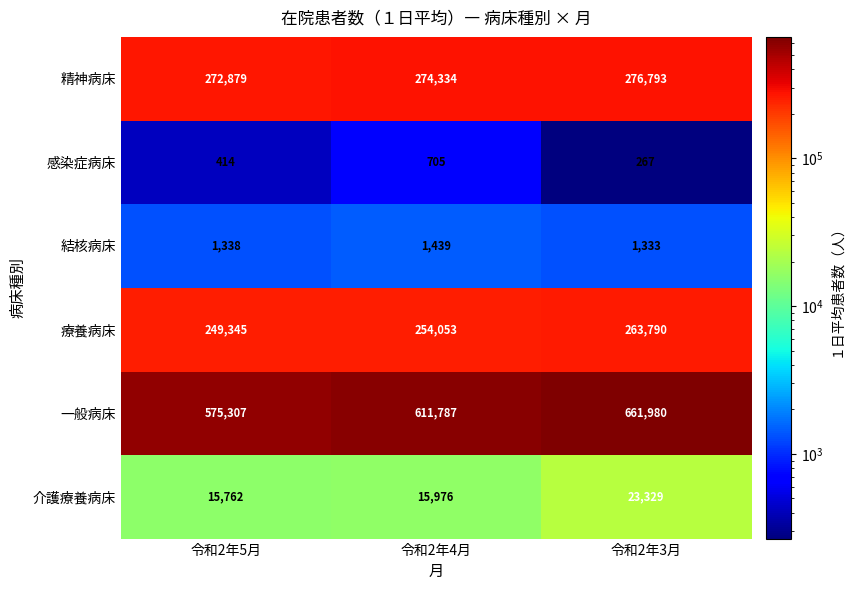

Which series has the widest spread of values?

一般病床